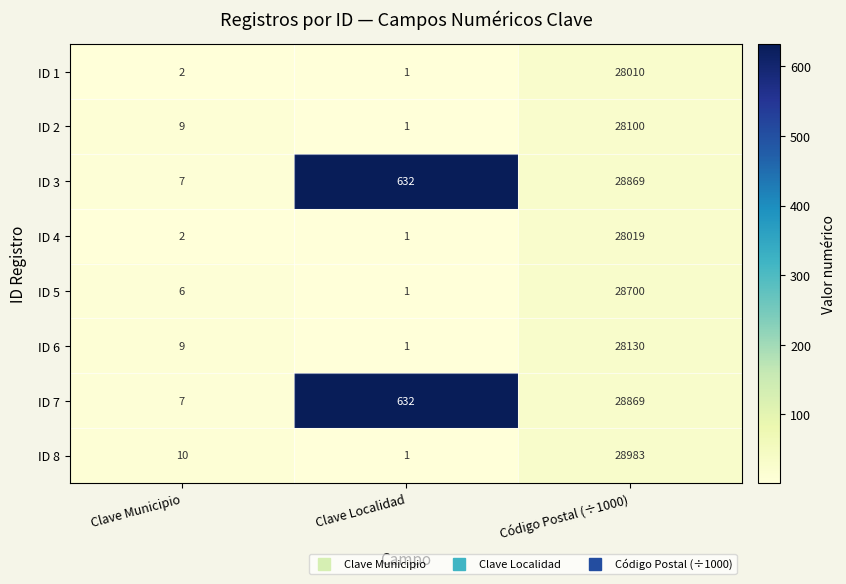

At how many categories does at least one series exceed 347?

2